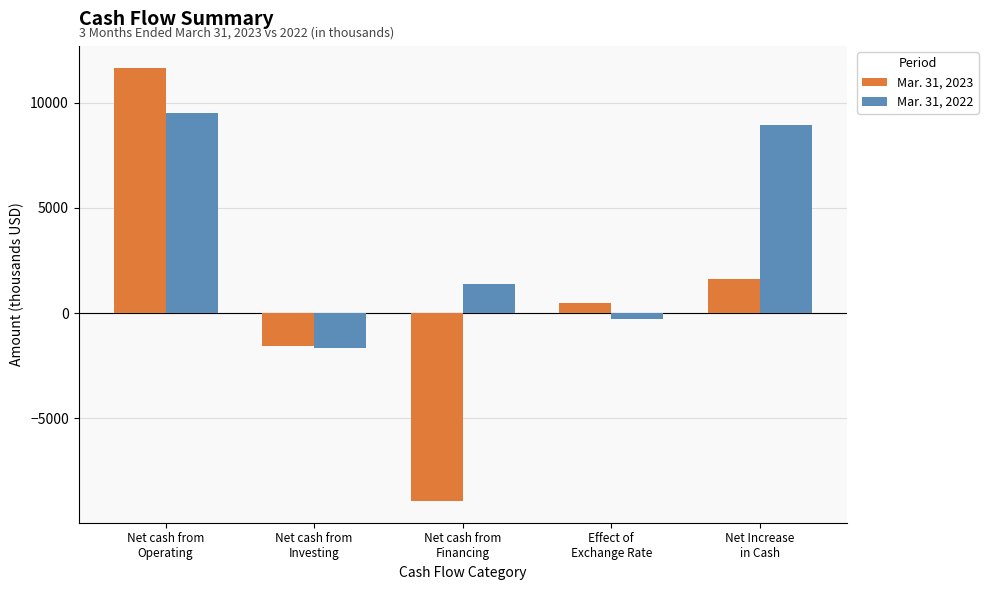

How many categories are shown in the chart?

5